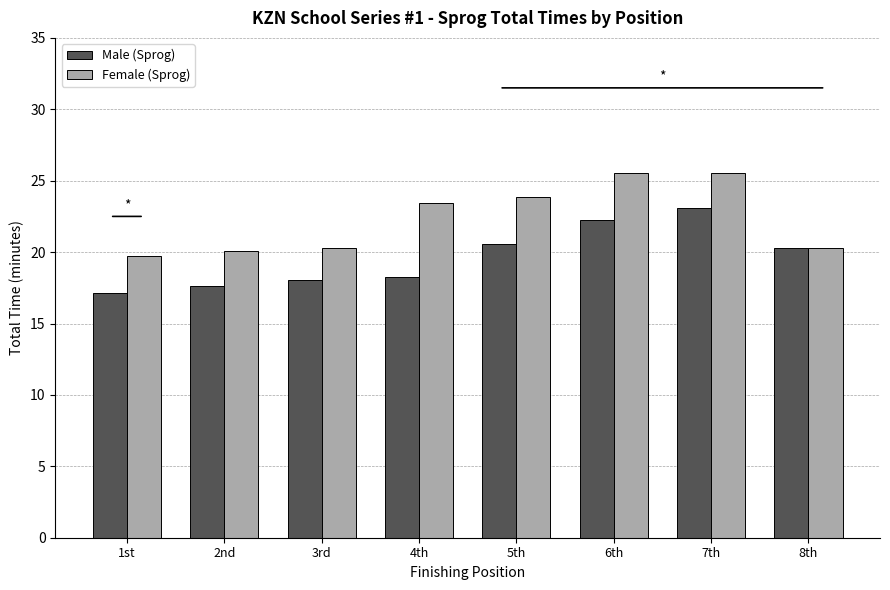

List the series in order of their overall mean, highest first.

Female (Sprog), Male (Sprog)